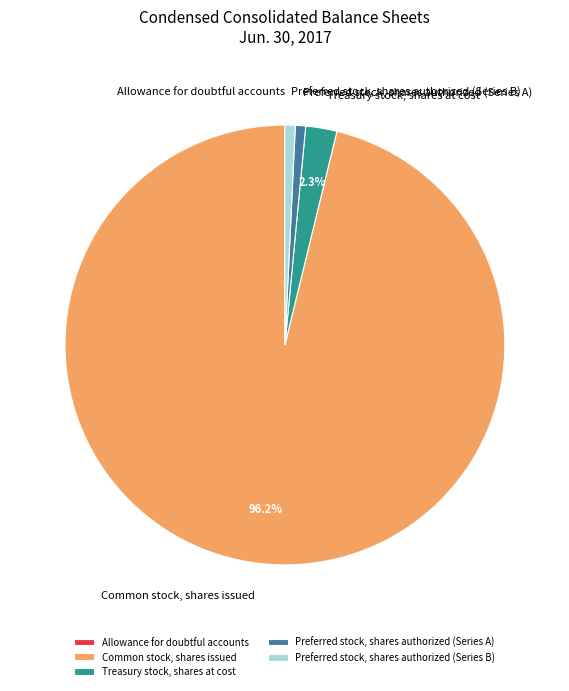

To the nearest percent, what portion does Preferred stock, shares authorized (Series A) represent?

1%